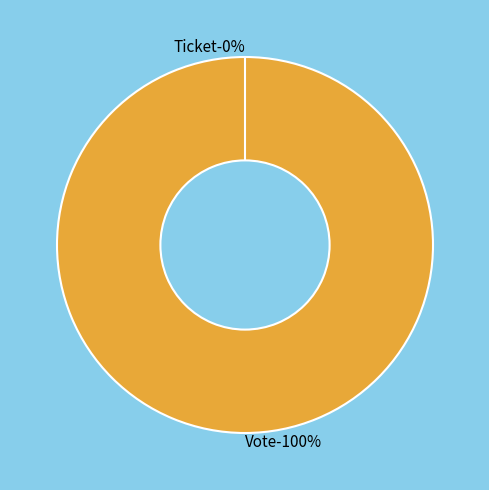

Combined, do Vote and Ticket account for over 50%?

Yes